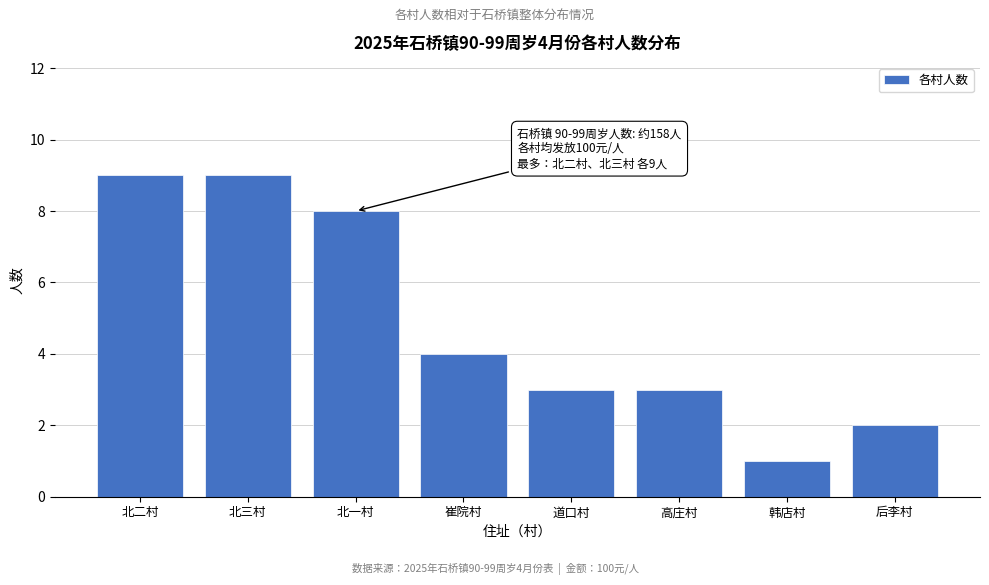

Reading right to left, transcribe all the data shown in this chart.

后李村=2	韩店村=1	高庄村=3	道口村=3	崔院村=4	北一村=8	北三村=9	北二村=9